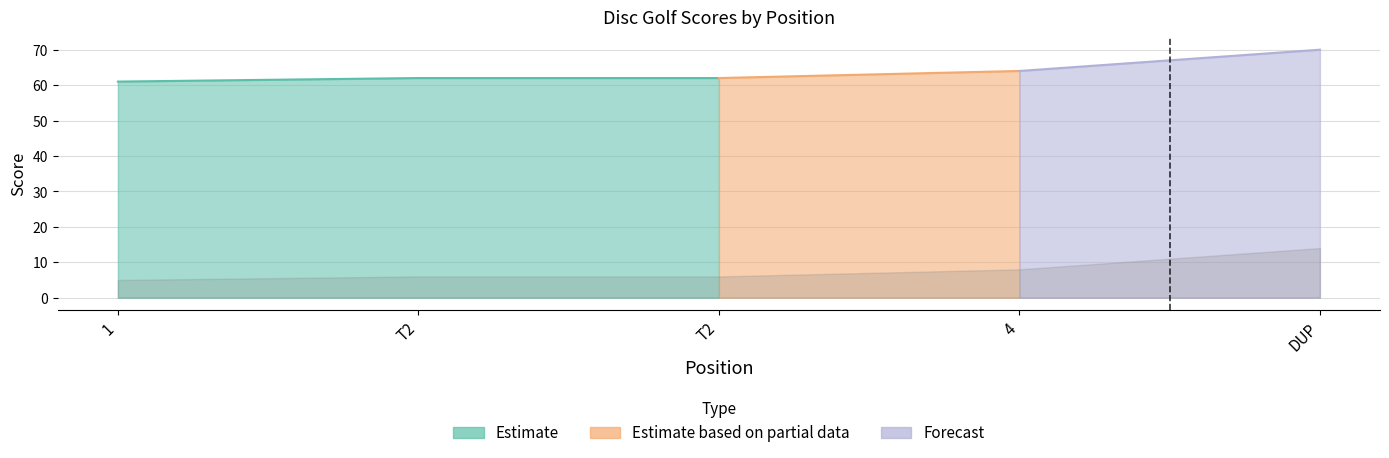

True or false: event_relative_score and round_relative_score cross at least once.

False